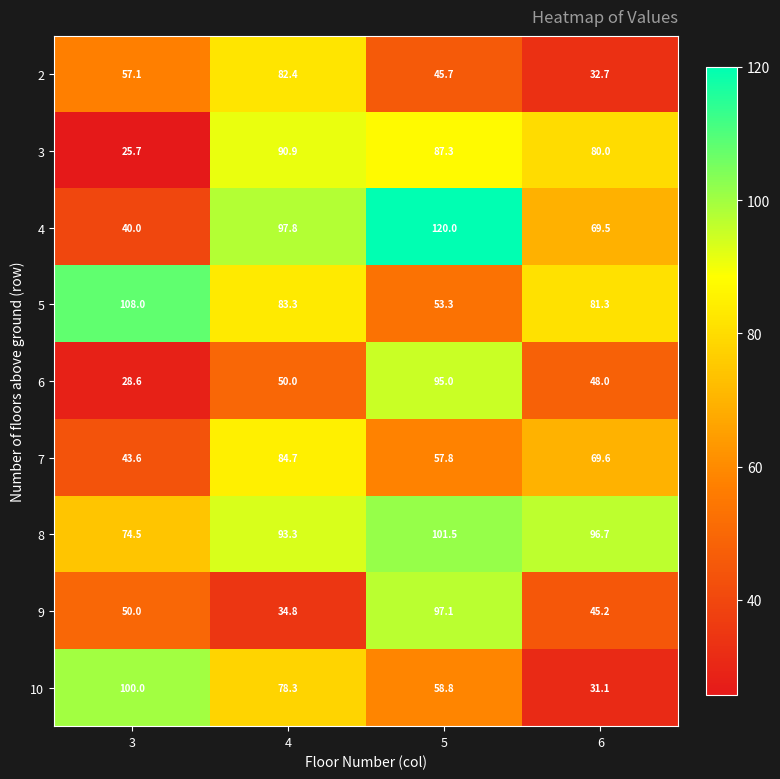

Count the number of categories in the chart.

4